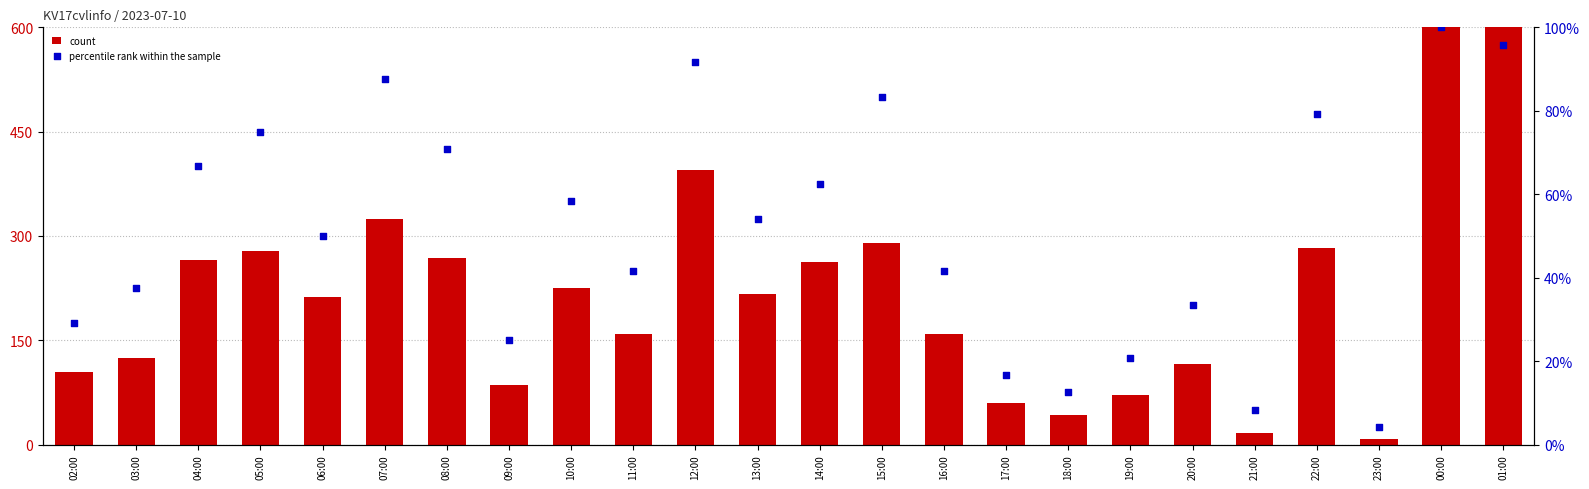

Which series contains the highest Y value?

count